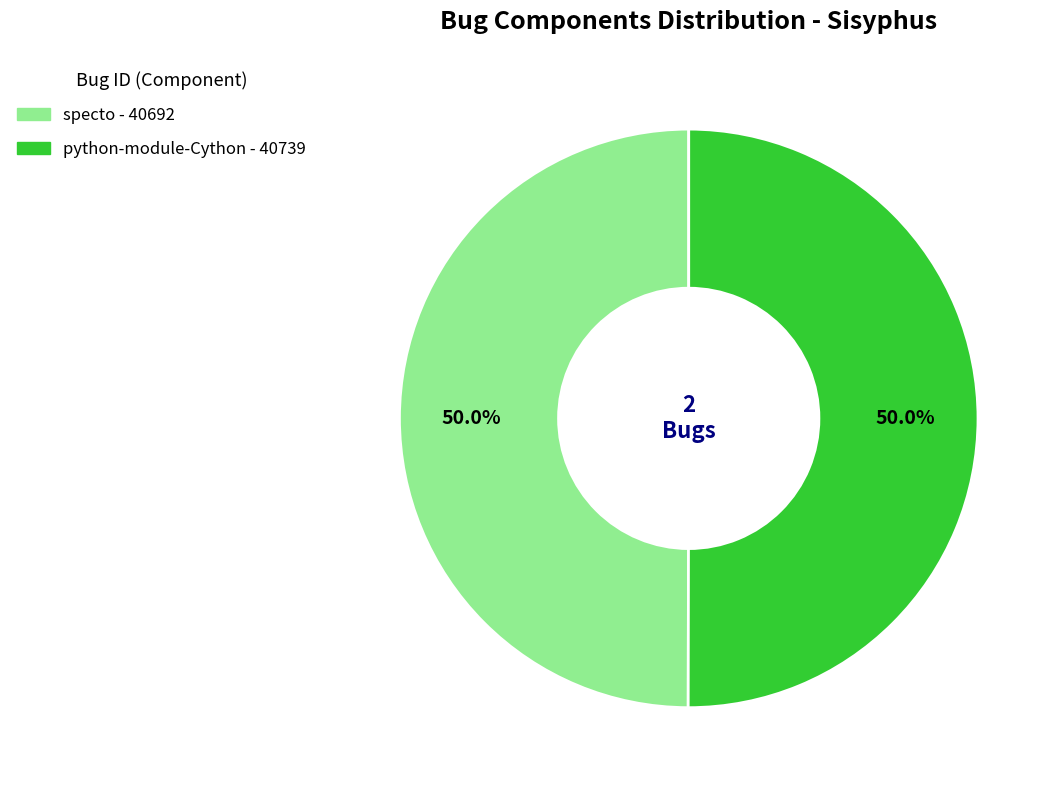

What is the total percentage of python-module-Cython and specto?

100.0%